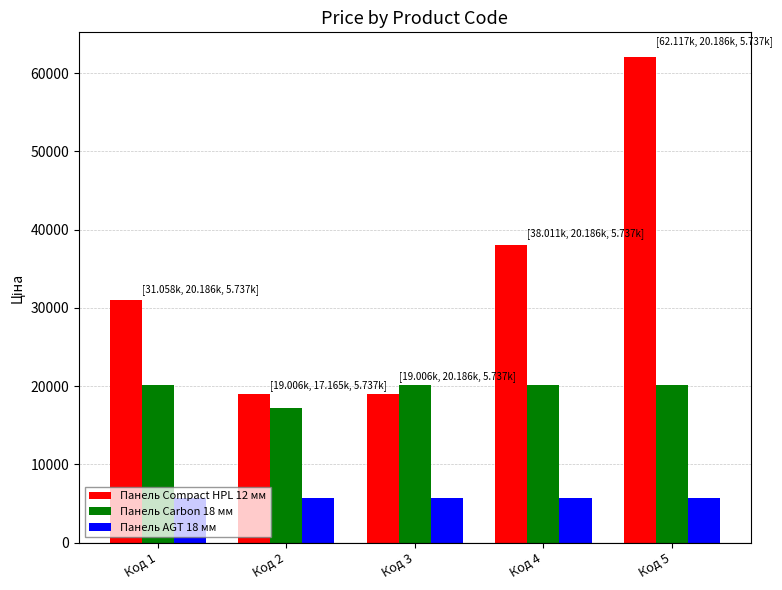

Is the value of Панель AGT 18 мм at Код 4 greater than the value of Панель Carbon 18 мм at Код 3?

No